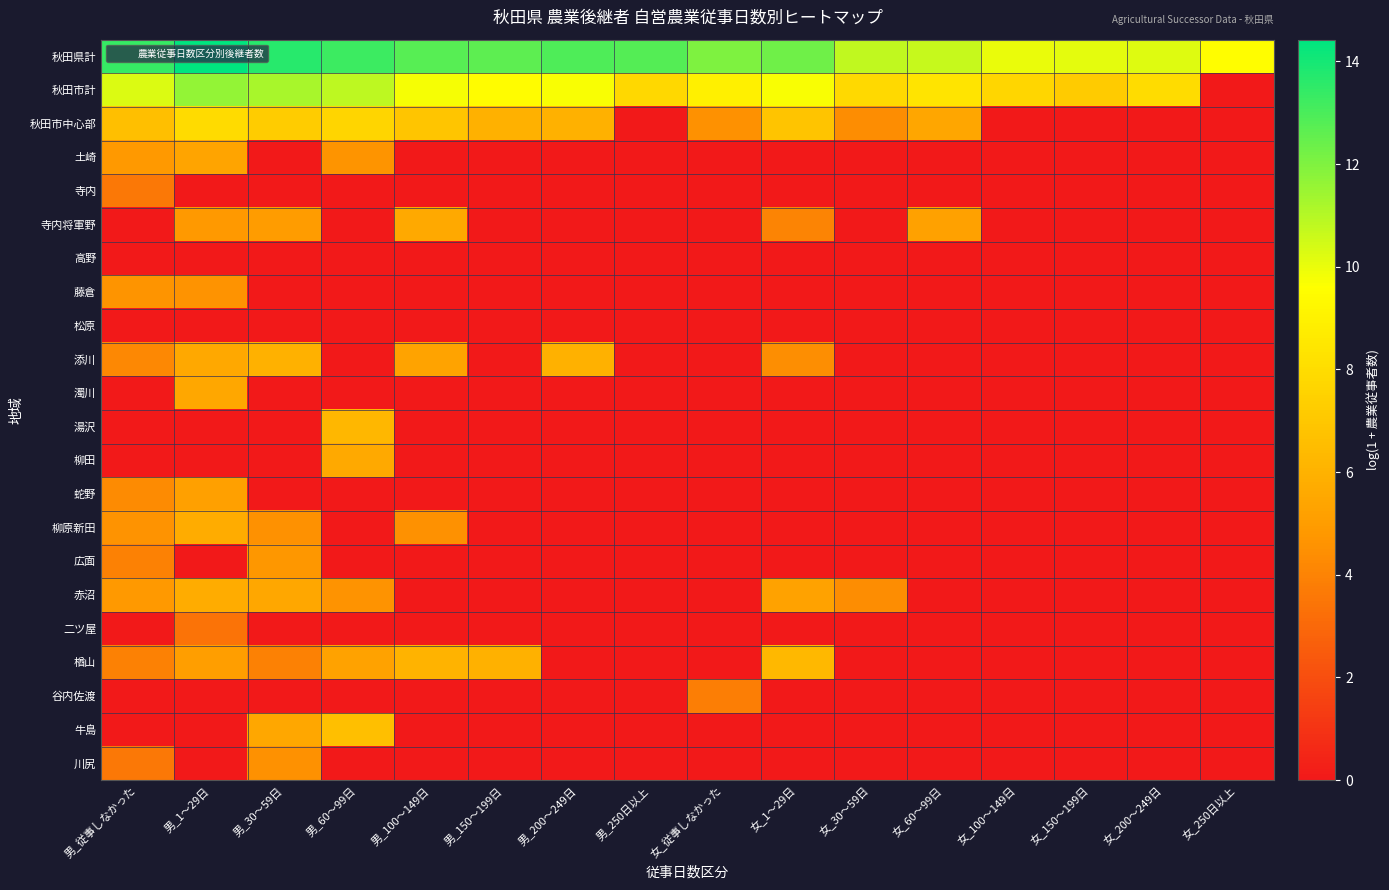

Which category has the highest value across all series?

男_1～29日